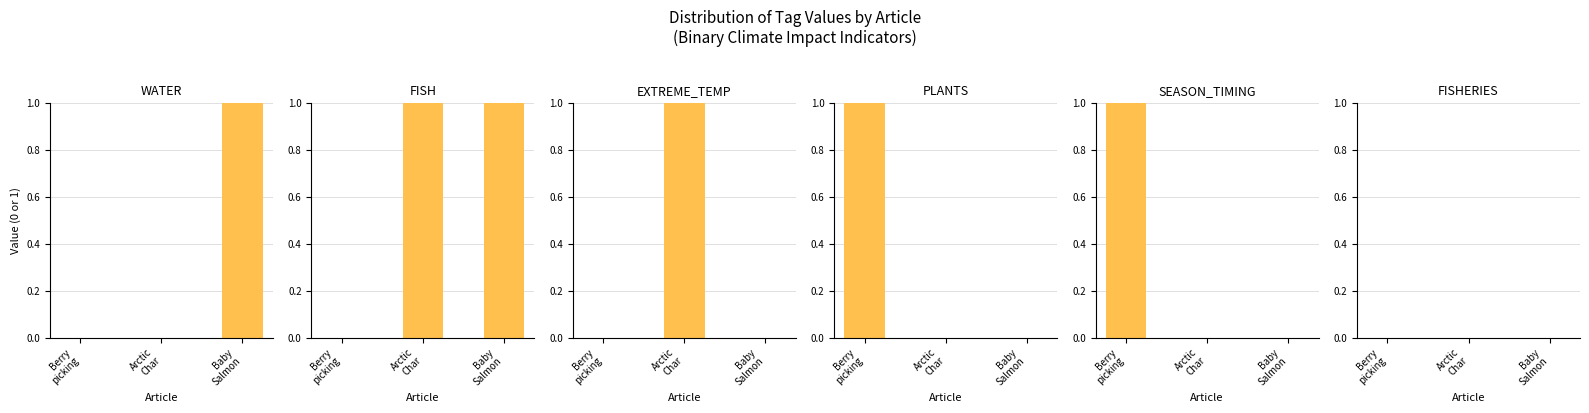

List the series in order of their peak value, highest first.

WATER, FISH, EXTREME_TEMP, PLANTS, SEASON_TIMING, FISHERIES